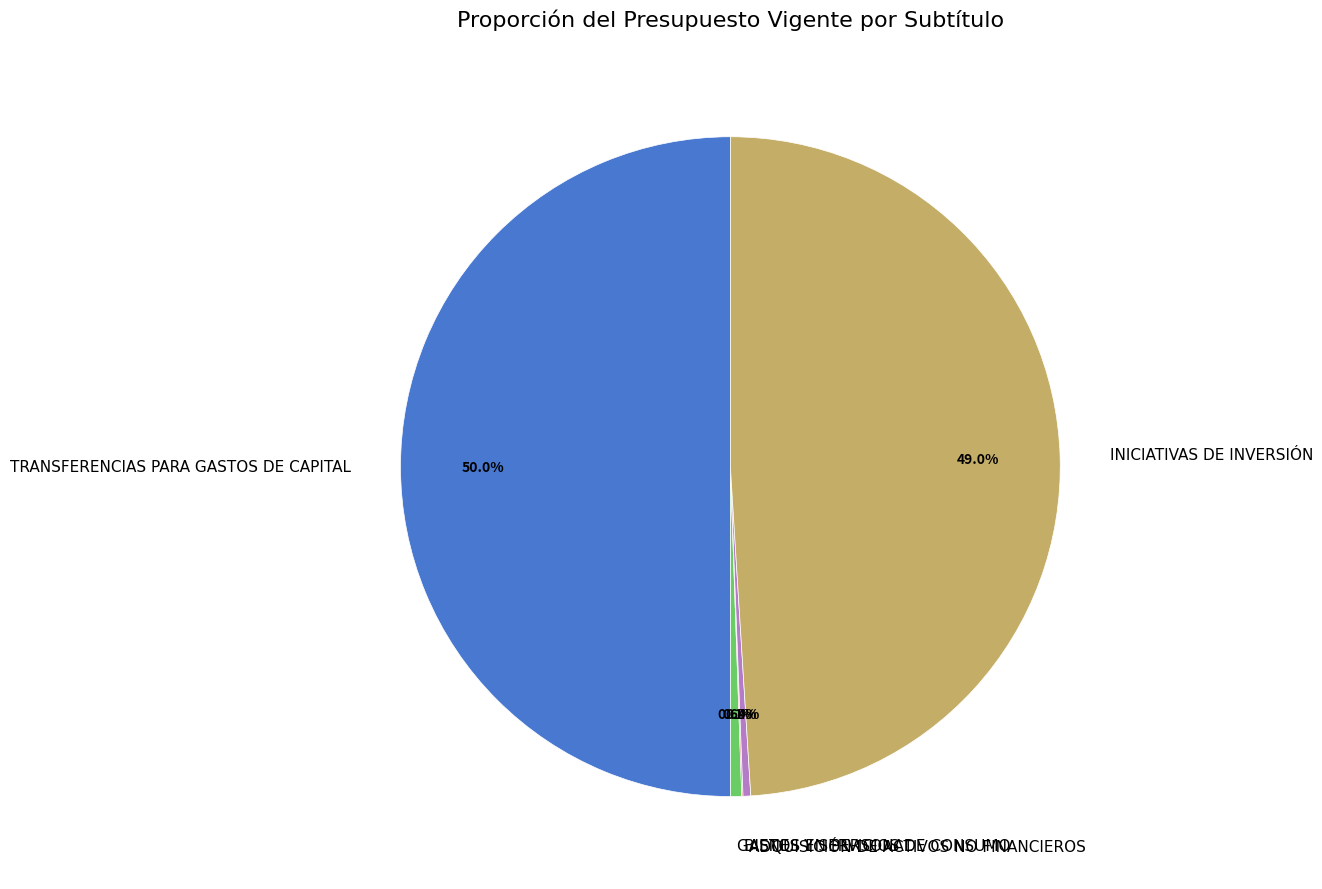

Is it true that ADQUISICIÓN DE ACTIVOS NO FINANCIEROS is 0% of the pie?

True